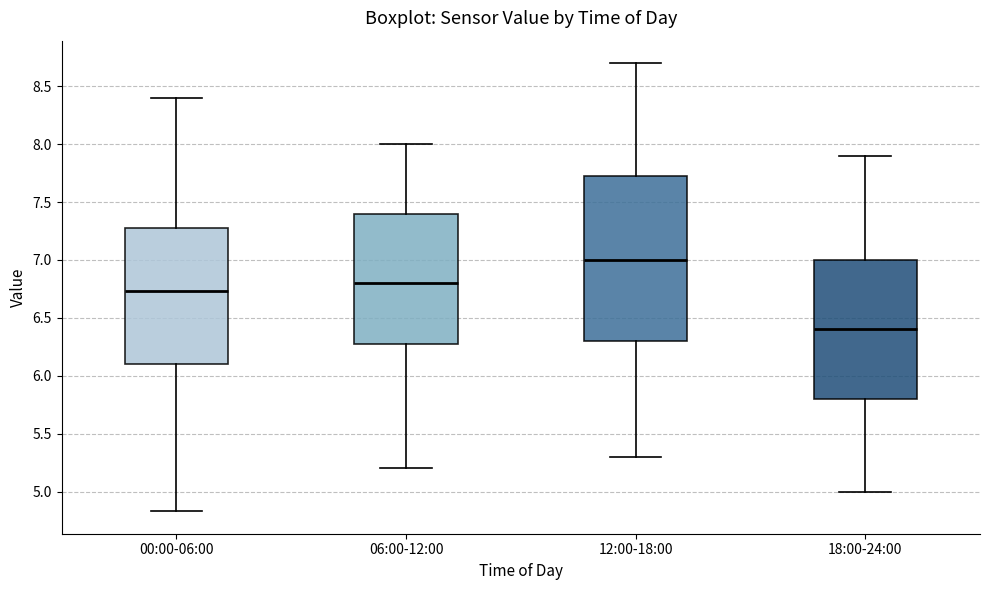

Reading left to right, read every box against the y-axis: the position of its median line, the range the box covers, and the ends of its whiskers. The values are not printed on the chart, so give them approximately, as read against the axis.

00:00-06:00: median 6.75, box 6.10 to 7.30, whiskers 4.85 to 8.40
06:00-12:00: median 6.80, box 6.30 to 7.40, whiskers 5.20 to 8.00
12:00-18:00: median 7.00, box 6.30 to 7.75, whiskers 5.30 to 8.70
18:00-24:00: median 6.40, box 5.80 to 7.00, whiskers 5.00 to 7.90